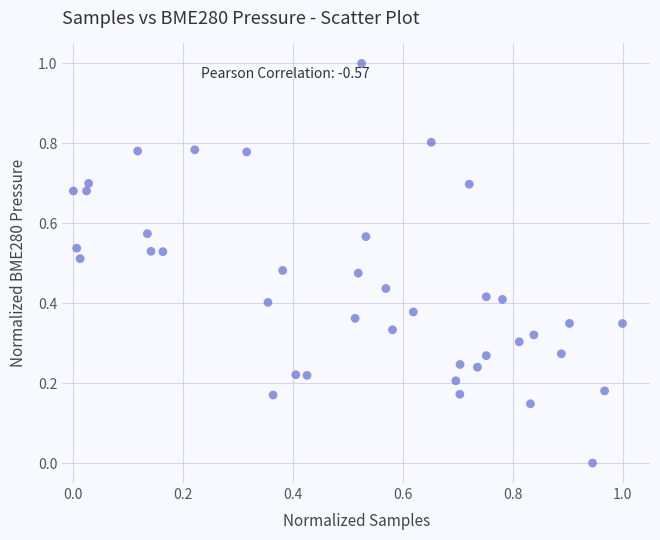

What is the range of Y values (max minus min)?

1.0